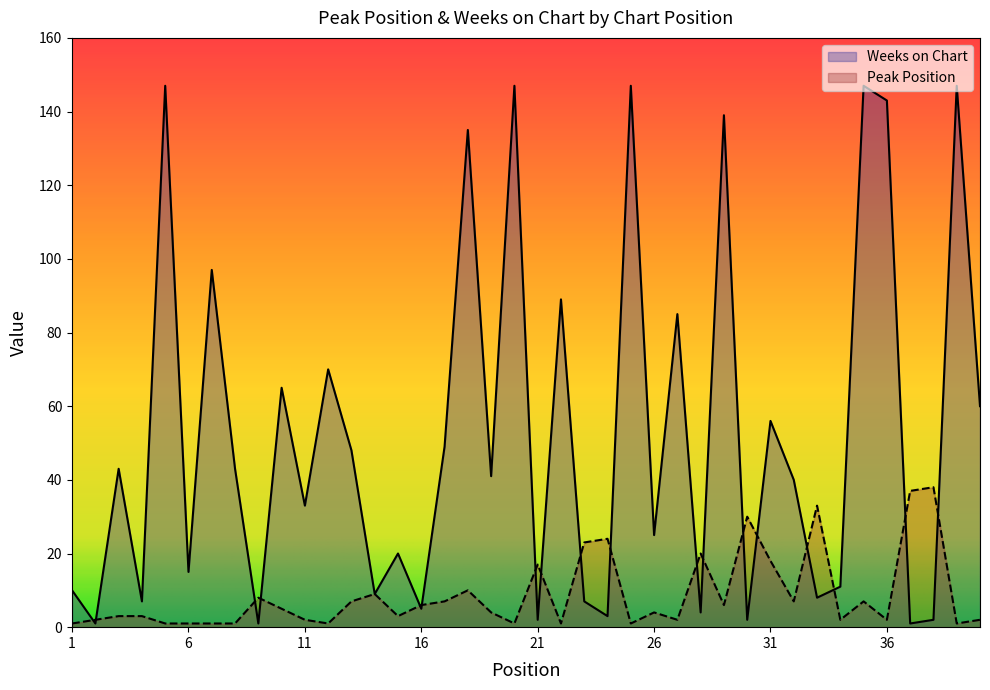

At how many categories does at least one series exceed 43?

17